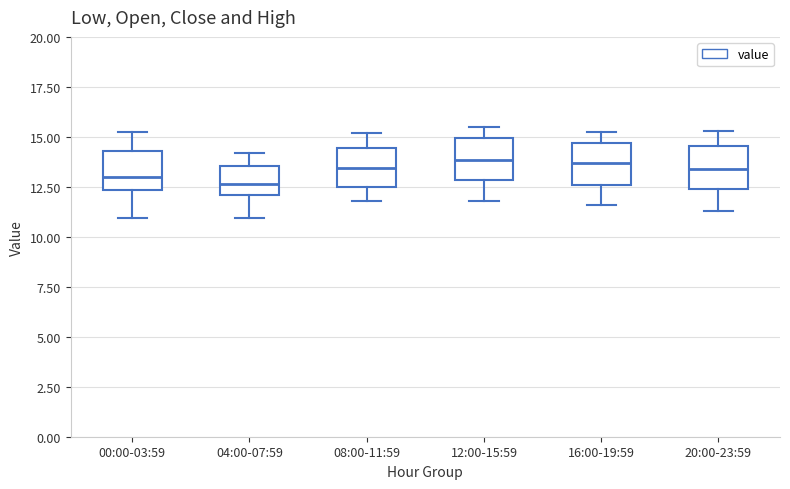

Reading left to right, transcribe this box plot: for each box, give where its median line is, the range the box spans, and where its two whiskers end, as read against the y-axis. The values are not printed on the chart, so give them approximately, as read against the axis.

00:00-03:59: median 13.0, box 12.5 to 14.5, whiskers 11.0 to 15.0
04:00-07:59: median 12.5, box 12.0 to 13.5, whiskers 11.0 to 14.0
08:00-11:59: median 13.5, box 12.5 to 14.5, whiskers 12.0 to 15.0
12:00-15:59: median 14.0, box 13.0 to 15.0, whiskers 12.0 to 15.5
16:00-19:59: median 13.5, box 12.5 to 14.5, whiskers 11.5 to 15.0
20:00-23:59: median 13.5, box 12.5 to 14.5, whiskers 11.5 to 15.5